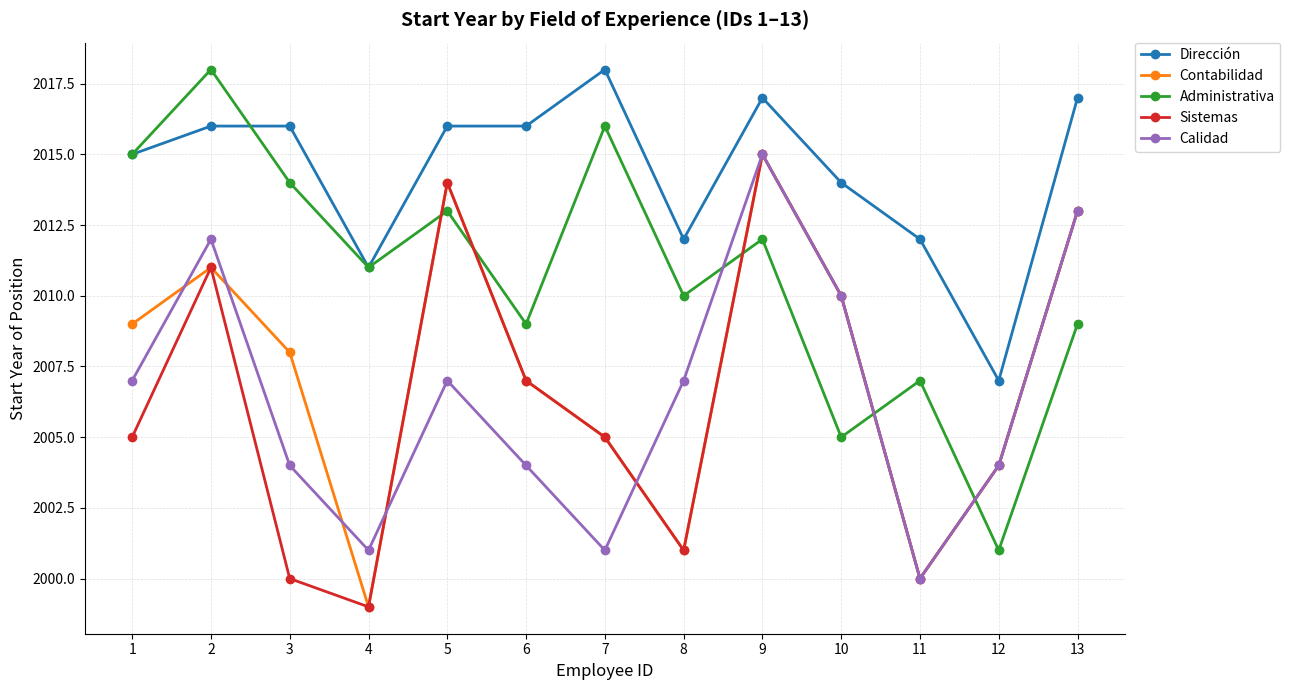

At which category is the sum across all series the highest?

9